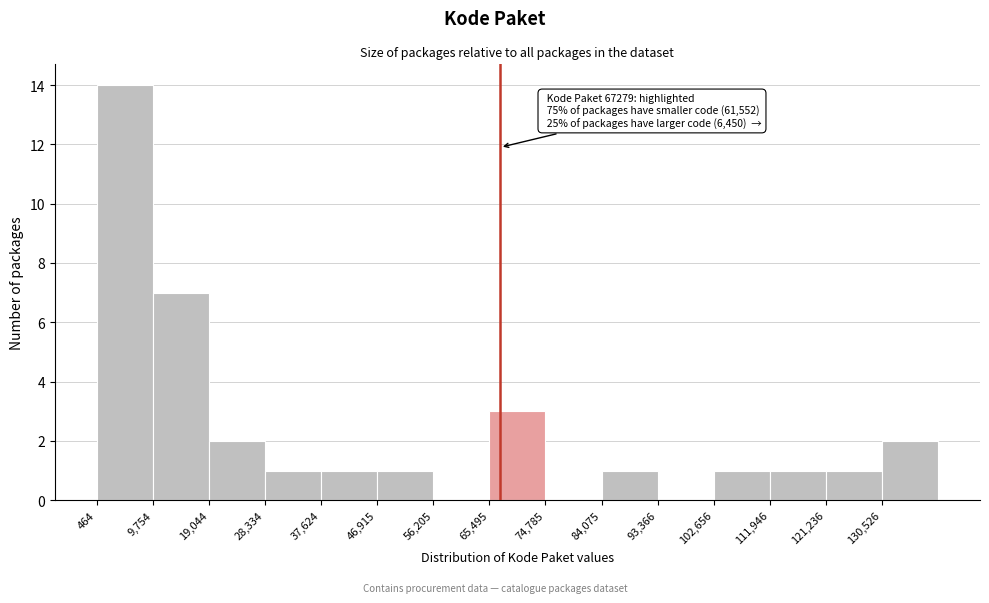

Over which range of the x-axis is the bar tallest?

0 to 10000